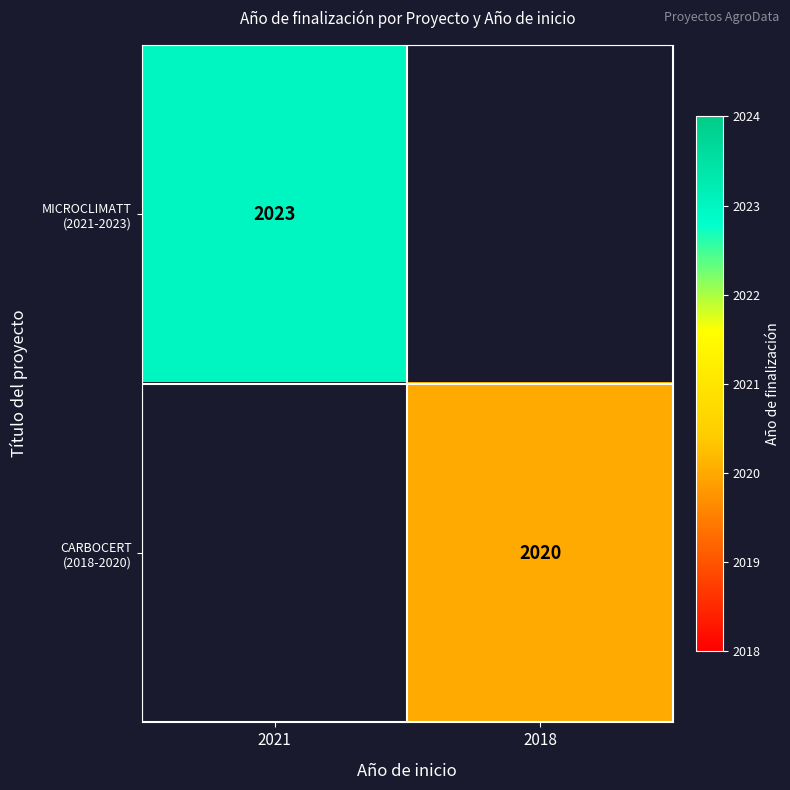

Count the number of categories in the chart.

2